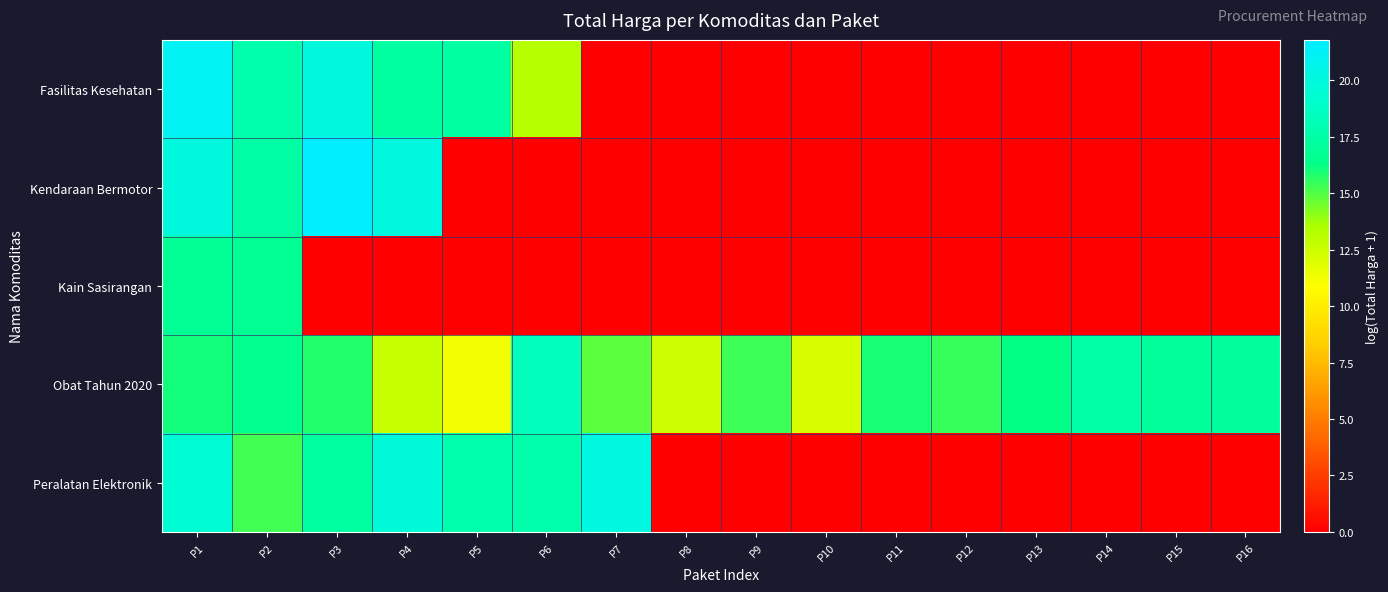

Rank the series at P14 from lowest to highest value.

Fasilitas Kesehatan, Kendaraan Bermotor, Kain Sasirangan, Peralatan Elektronik, Obat Tahun 2020